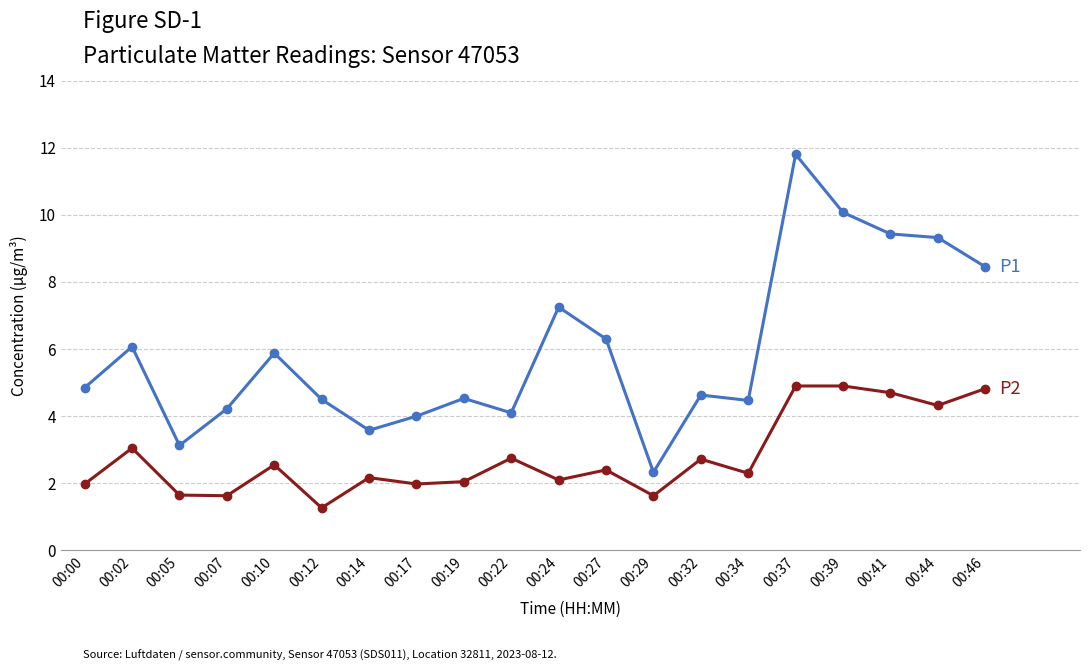

What is the total value across all series at 00:10?

8.4